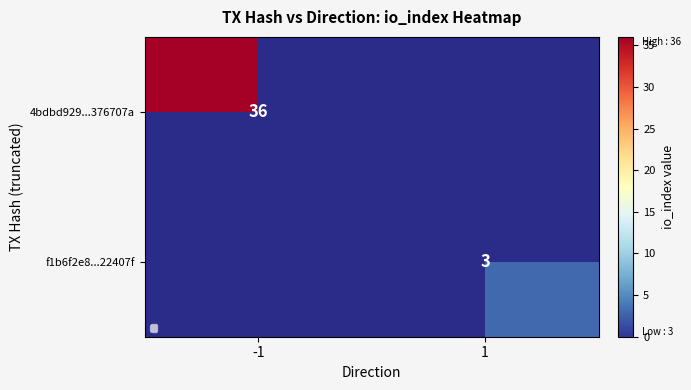

Is it true that f1b6f2e8...22407f equals 5 at 1?

False